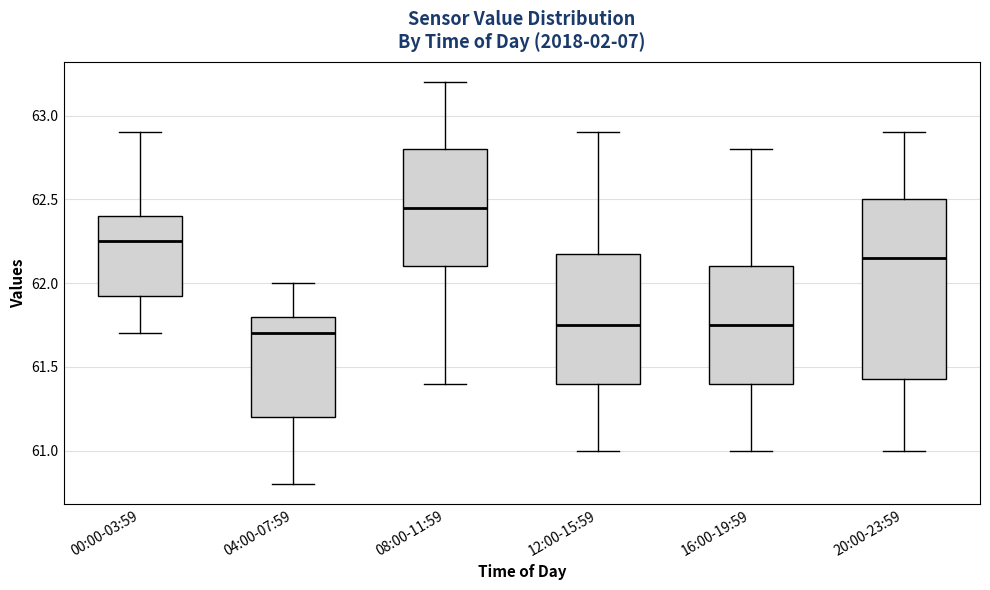

Which box is the tallest, from its lower edge to its upper edge?

20:00-23:59